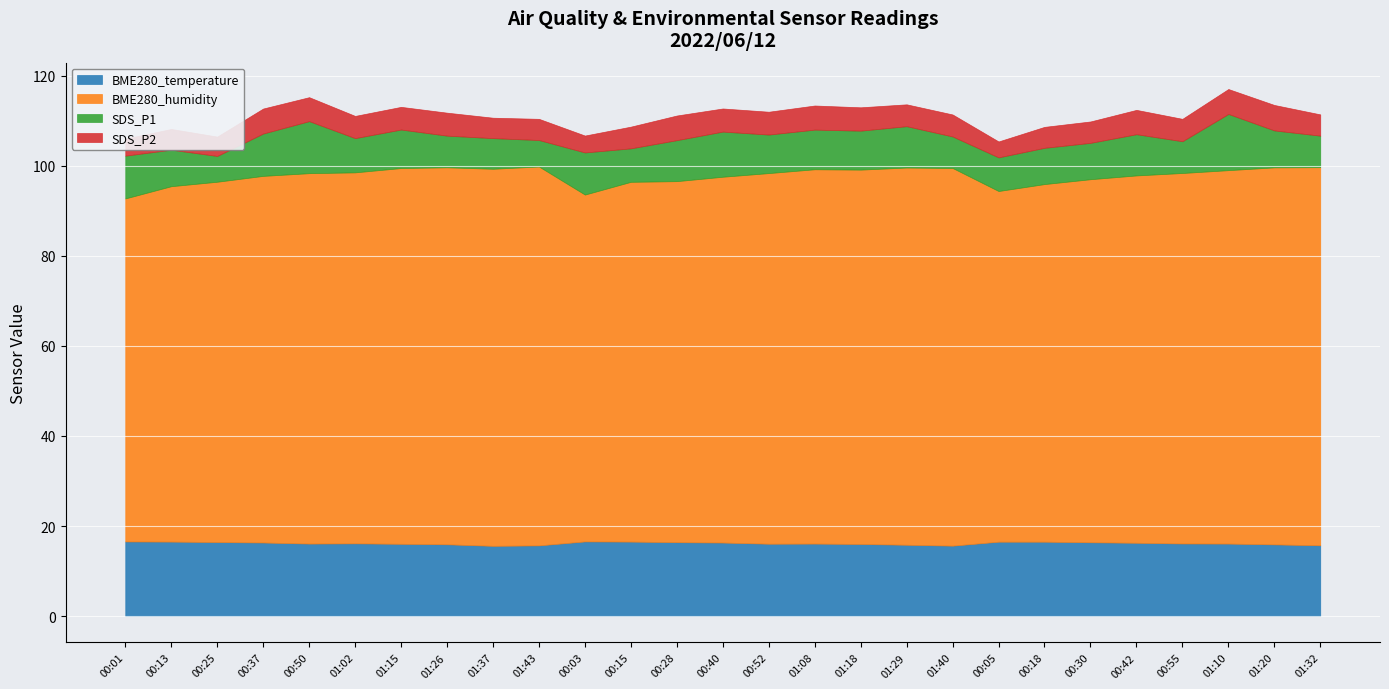

How many categories are shown in the chart?

27